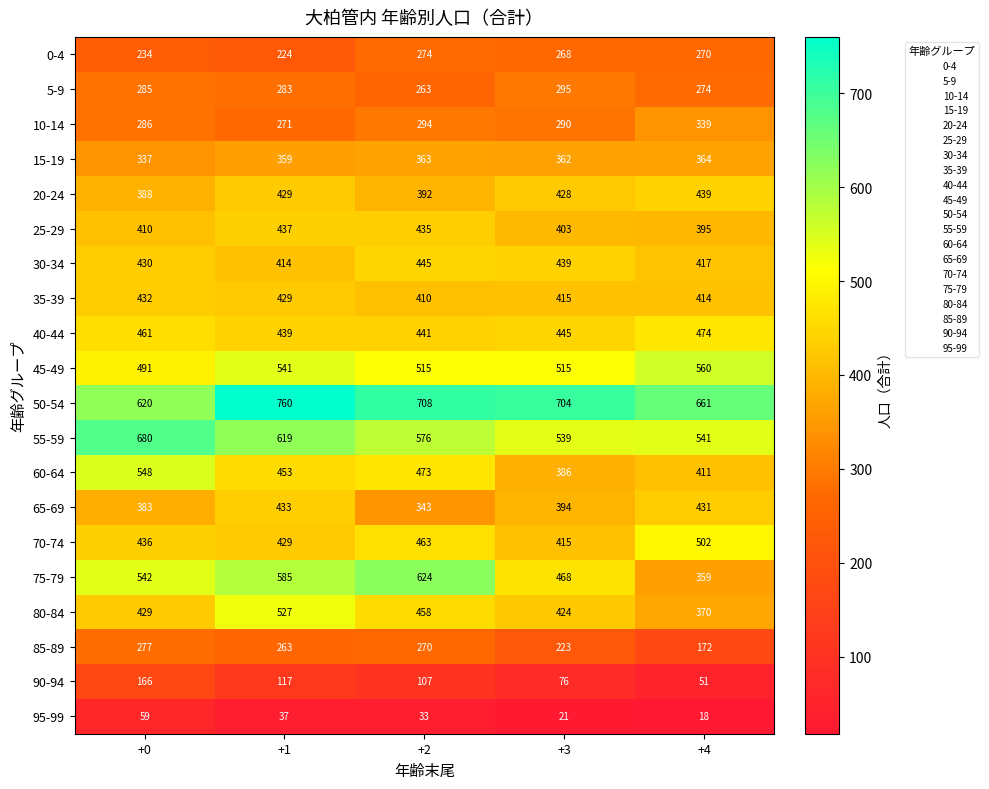

What is the difference between the highest and lowest values at +4?

643